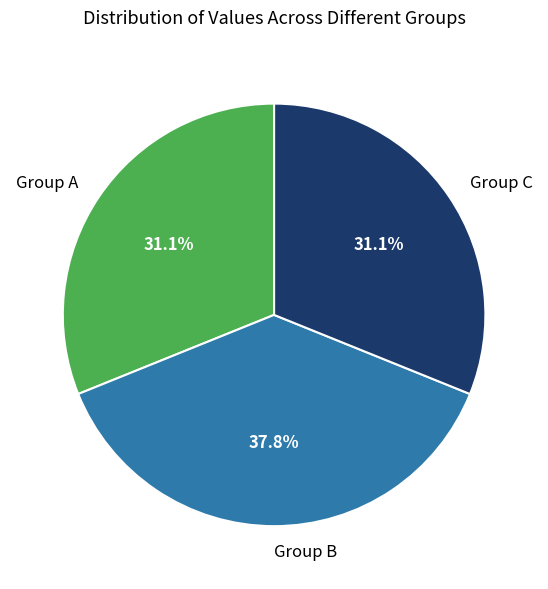

Which has a higher value, Group B or Group A?

Group B